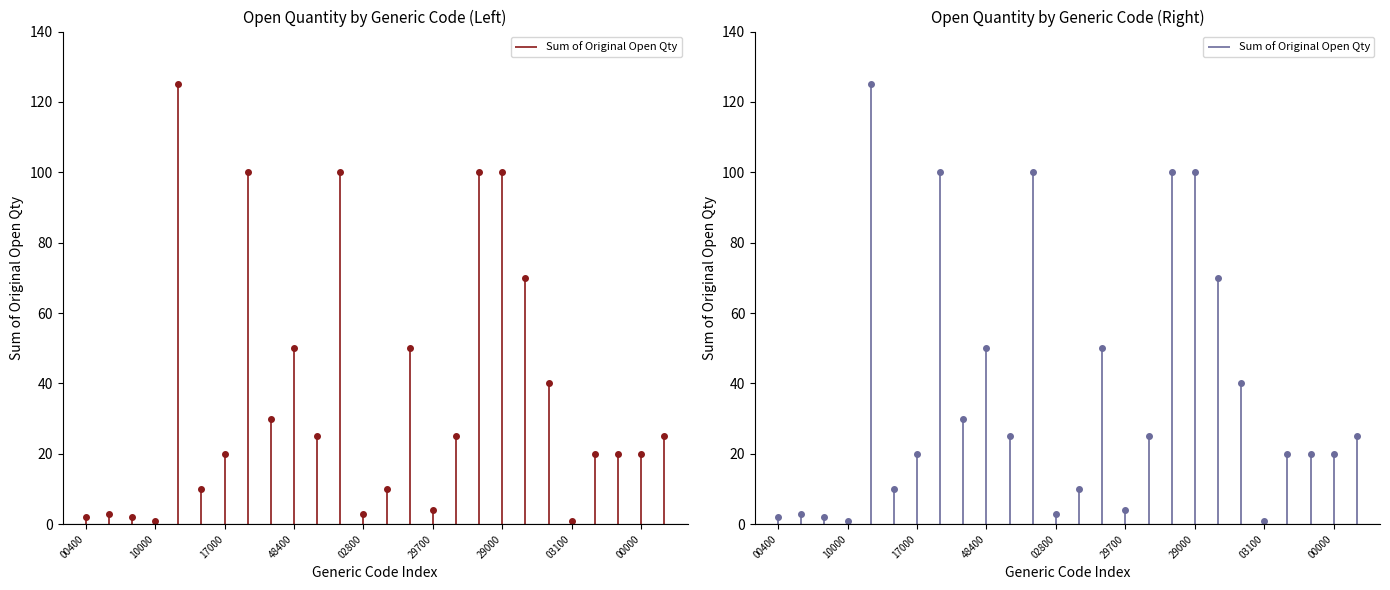

Reading left to right, list all the values displayed in this chart.

2	3	2	1	125	10	20	100	30	50	25	100	3	10	50	4	25	100	100	70	40	1	20	20	20	25